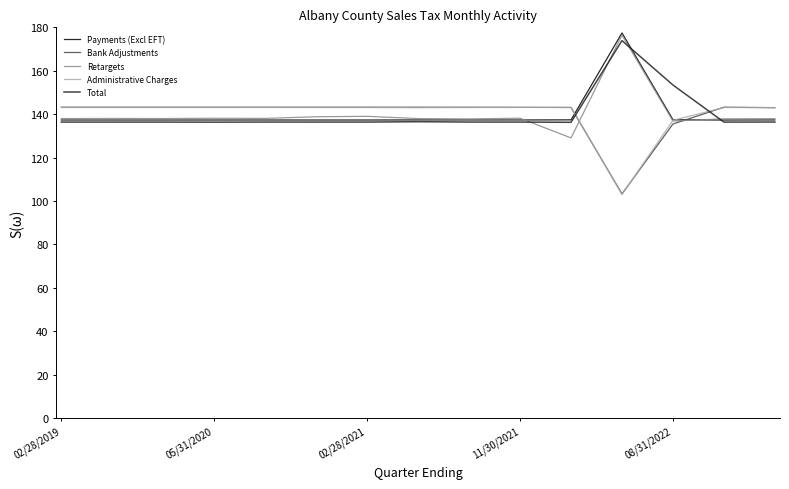

What is the smallest value displayed?

103.0